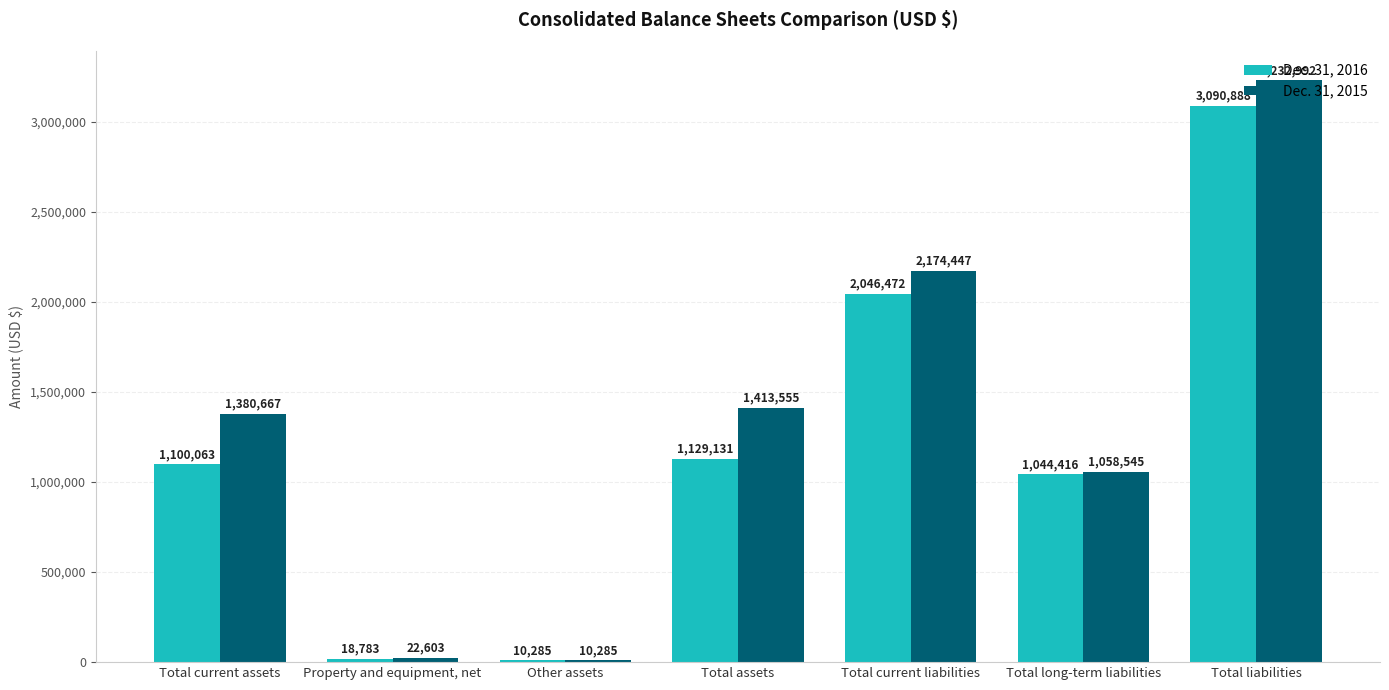

Where is Dec. 31, 2016 nearest to the value 1550586?

Total assets